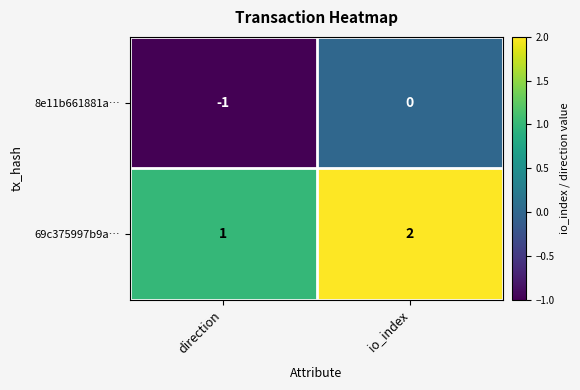

List the series in order of their peak value, lowest first.

8e11b661881a…, 69c375997b9a…